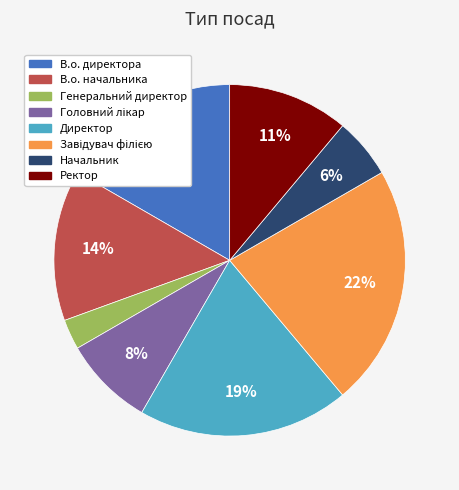

What is the smallest slice in the pie chart?

Генеральний директор